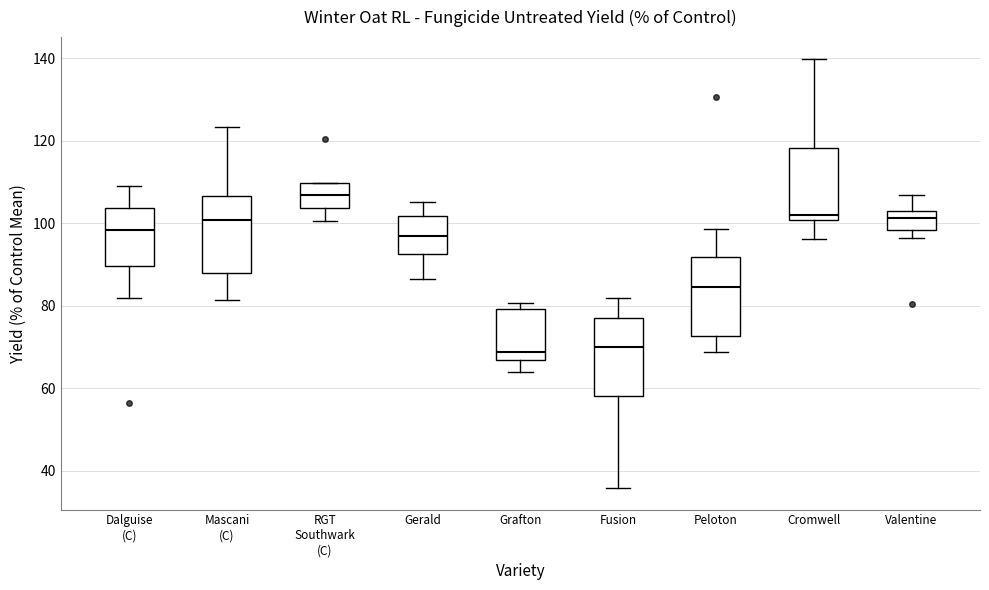

Reading left to right, read every box against the y-axis: the position of its median line, the range the box covers, and the ends of its whiskers. The values are not printed on the chart, so give them approximately, as read against the axis.

Dalguise (C): median 98, box 90 to 104, whiskers 82 to 108
Mascani (C): median 100, box 88 to 106, whiskers 82 to 124
RGT Southwark (C): median 106, box 104 to 110, whiskers 100 to 110
Gerald: median 96, box 92 to 102, whiskers 86 to 106
Grafton: median 68, box 66 to 80, whiskers 64 to 80 (just above the box's upper edge)
Fusion: median 70, box 58 to 78, whiskers 36 to 82
Peloton: median 84, box 72 to 92, whiskers 68 to 98
Cromwell: median 102, box 100 to 118, whiskers 96 to 140
Valentine: median 102, box 98 to 104, whiskers 96 to 106